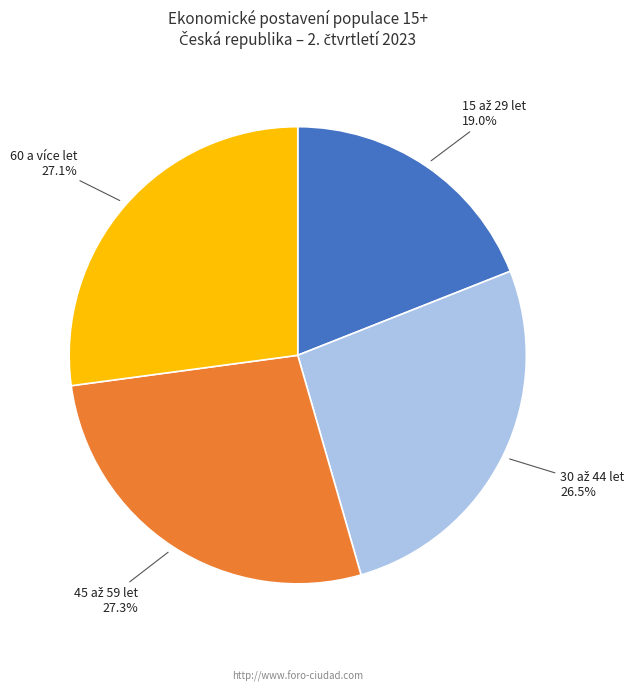

How many slices are in this pie chart?

4